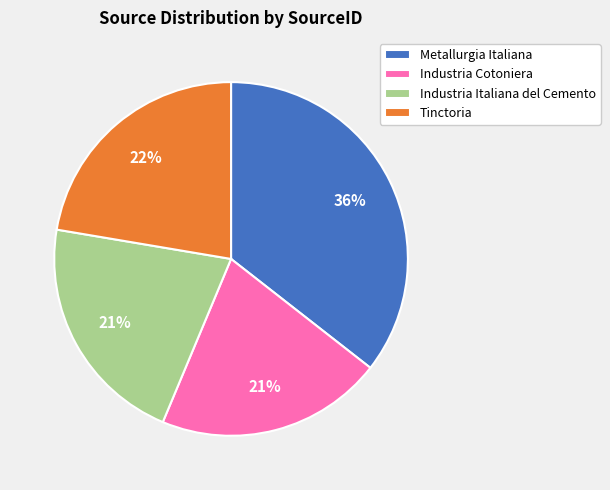

What percentage is the Tinctoria slice, to the nearest percent?

22%